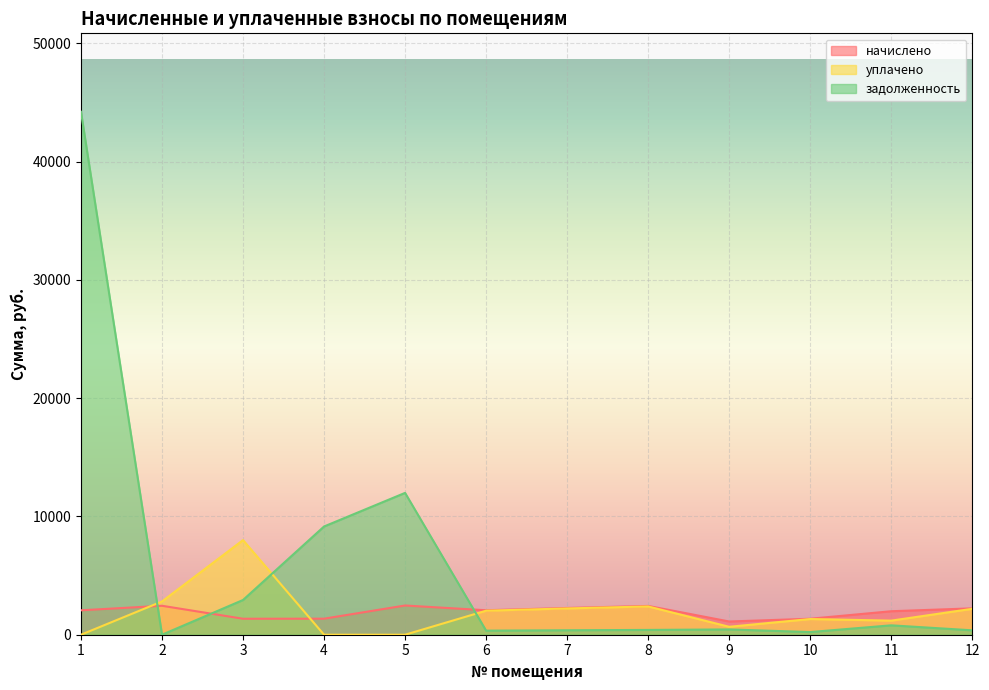

At which category is the sum across all series the highest?

1